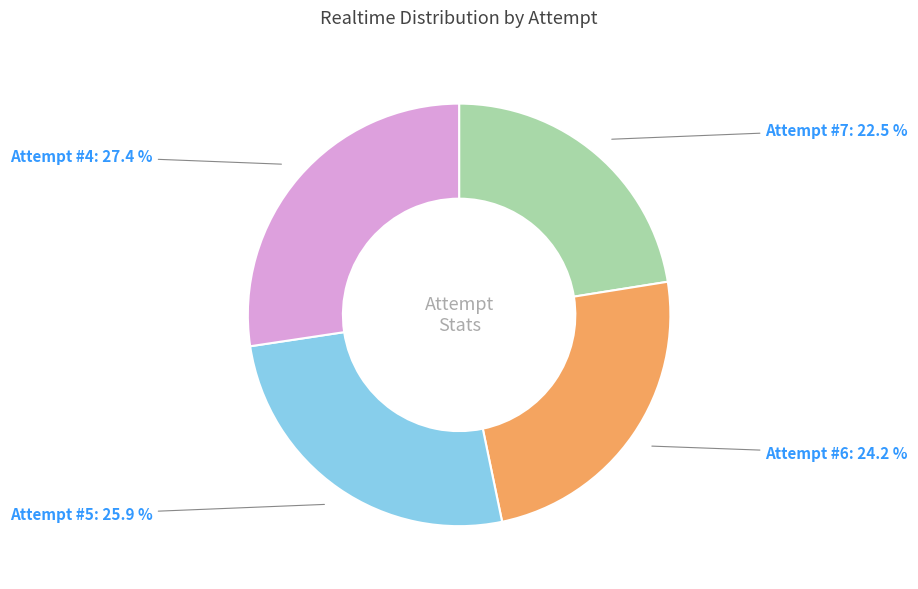

Which category has the biggest portion of the pie?

Attempt #4